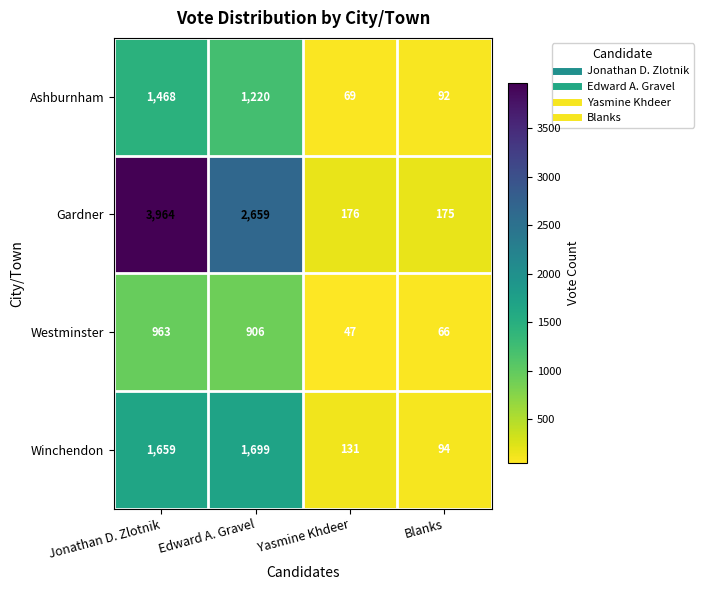

What is the sum of the Gardner values at Blanks and Jonathan D. Zlotnik?

4139